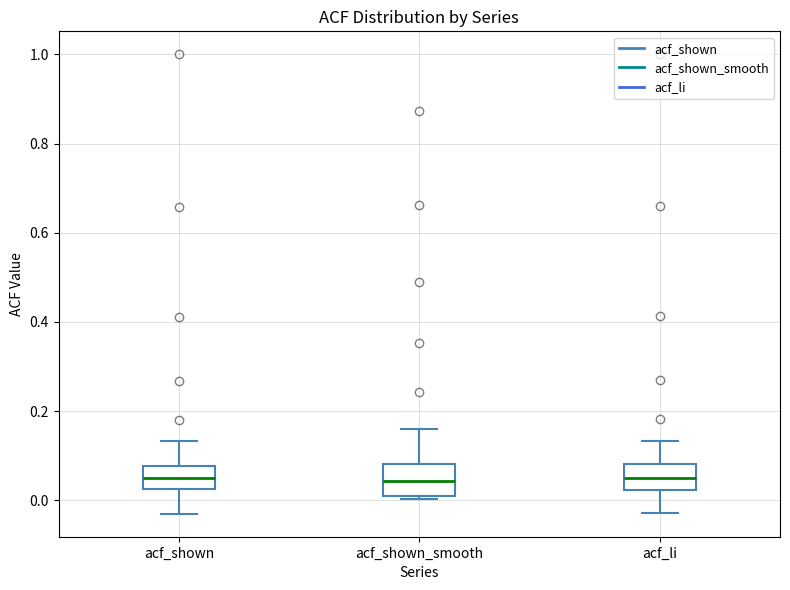

Reading left to right, read every box against the y-axis: the position of its median line, the range the box covers, and the ends of its whiskers. The values are not printed on the chart, so give them approximately, as read against the axis.

acf_shown: median 0.04, box 0.02 to 0.08, whiskers -0.02 to 0.14
acf_shown_smooth: median 0.04, box 0.02 to 0.08, whiskers 0.00 to 0.16
acf_li: median 0.04, box 0.02 to 0.08, whiskers -0.02 to 0.14